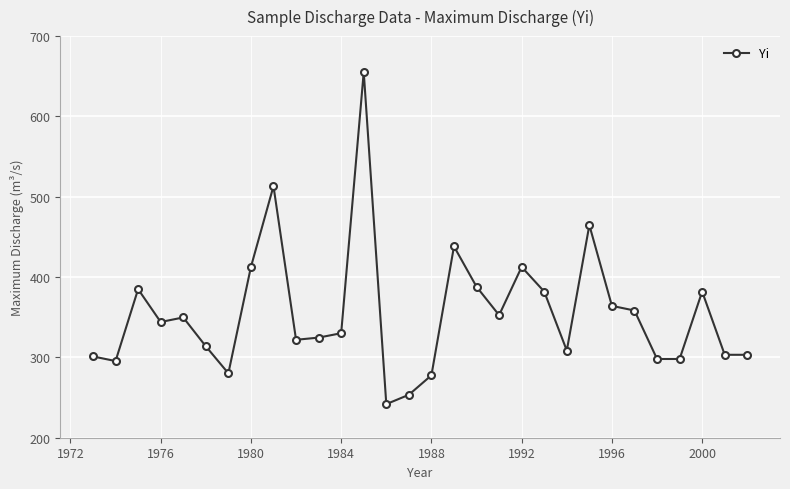

Reading right to left, transcribe all the data shown in this chart.

303.2	303.2	381.9	298.0	298.0	358.4	364.2	464.7	308.5	381.9	412.6	352.6	387.9	438.2	277.7	253.5	241.8	655.4	330.1	324.6	321.9	513.2	412.6	280.2	313.8	349.7	344.1	384.9	295.4	301.2